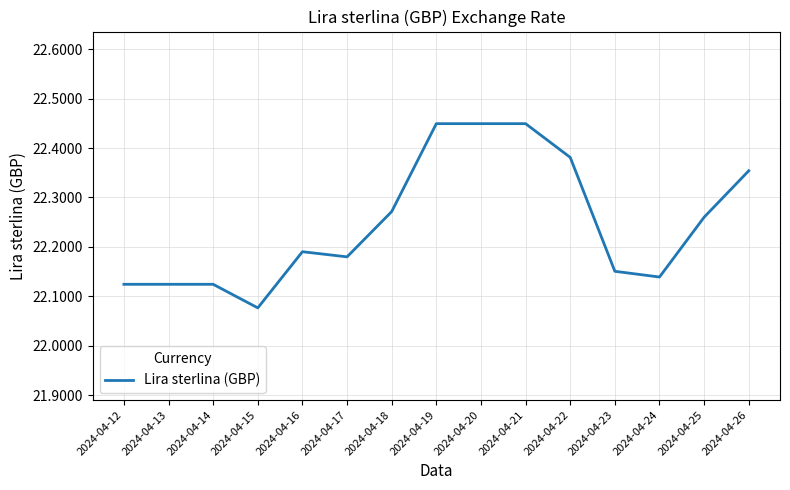

What is the sum of the values at 2024-04-18 and 2024-04-21?

44.7